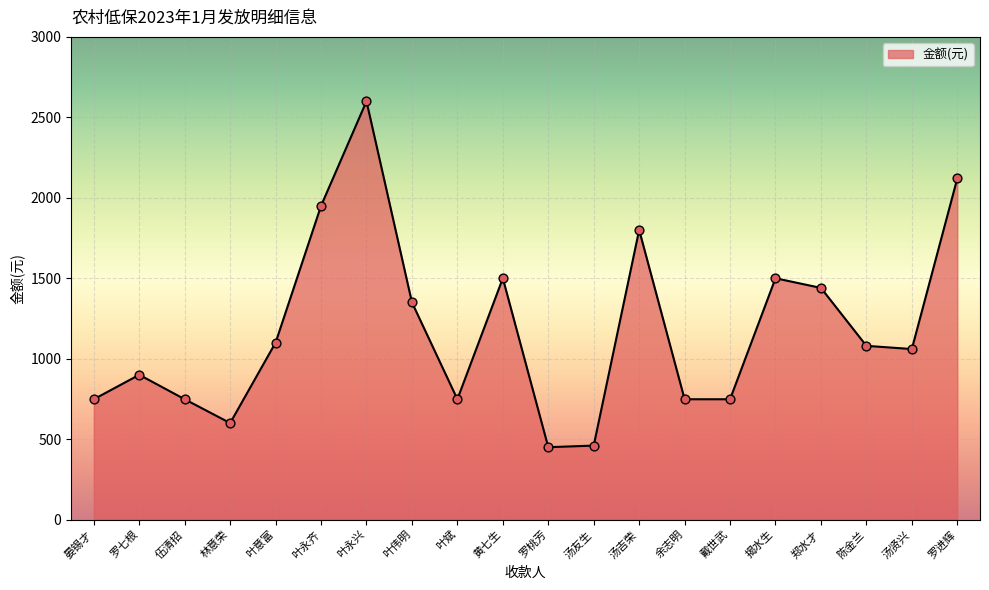

What is the change in value from 罗七根 to 伍清招?

-152